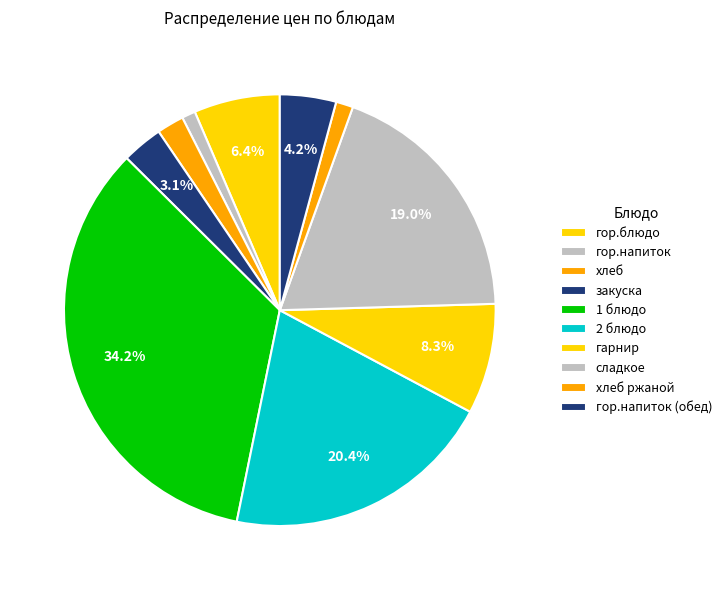

To the nearest percent, what portion does закуска represent?

3%